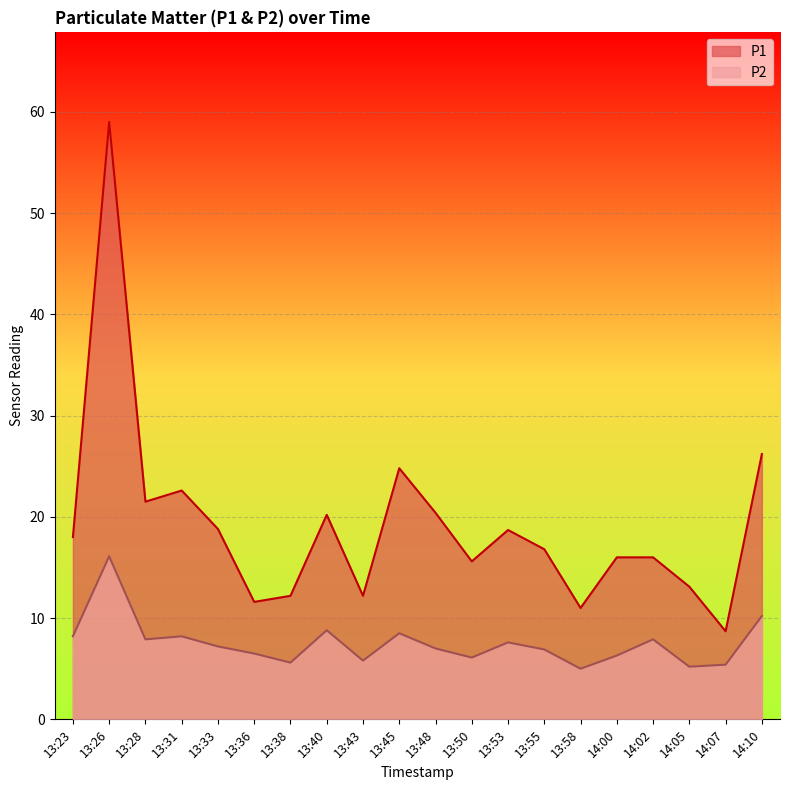

How many values in the P2 series exceed 7?

10